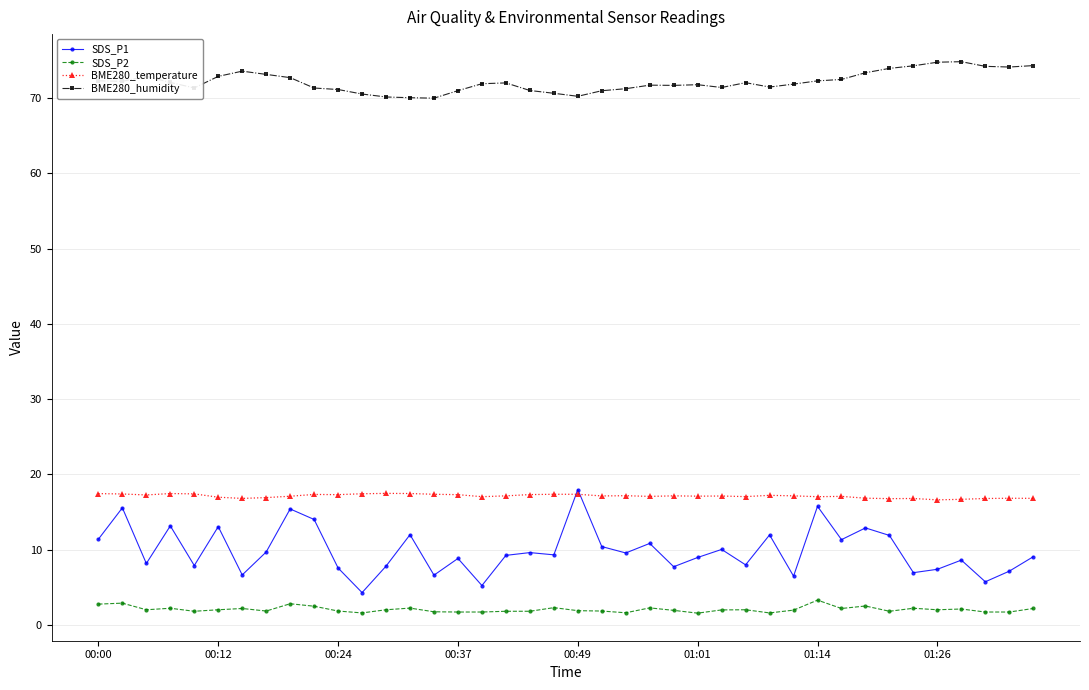

Which series has the largest range (max minus min)?

SDS_P1